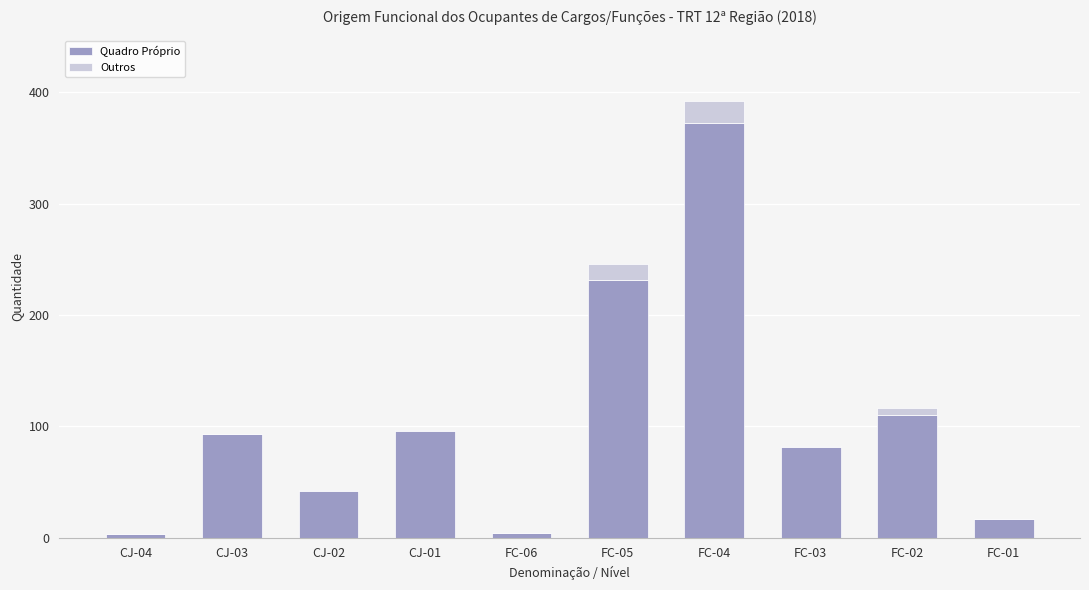

Count the number of data series in this chart.

2